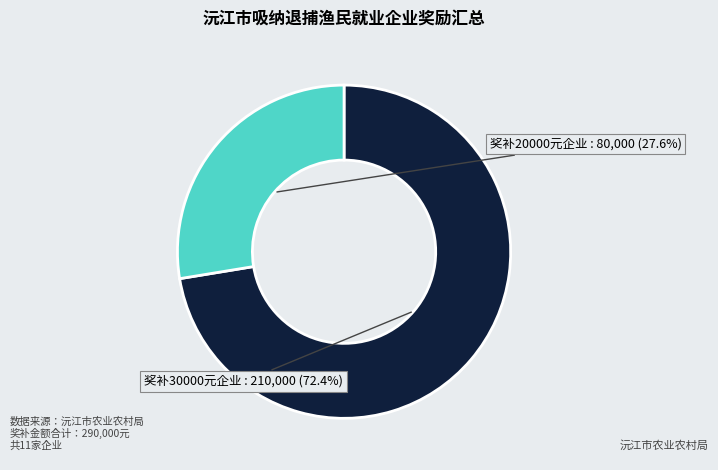

Does any single category account for the majority?

Yes